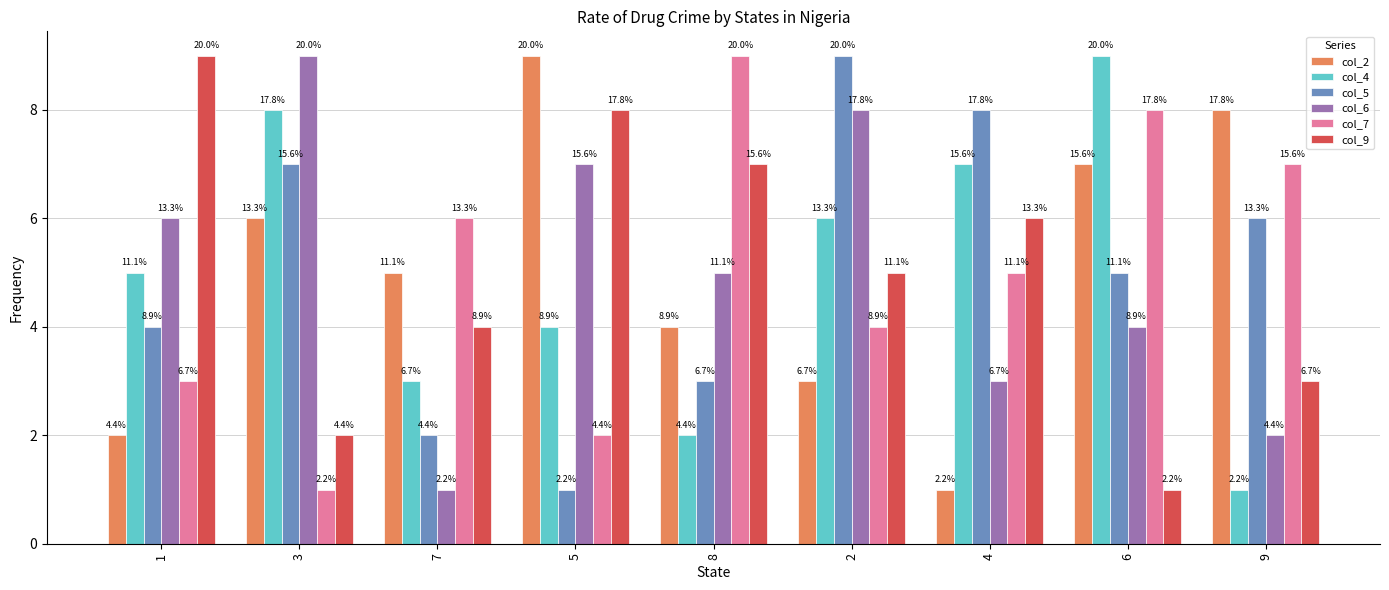

Rank the series at 8 from highest to lowest value.

col_7, col_9, col_6, col_2, col_5, col_4